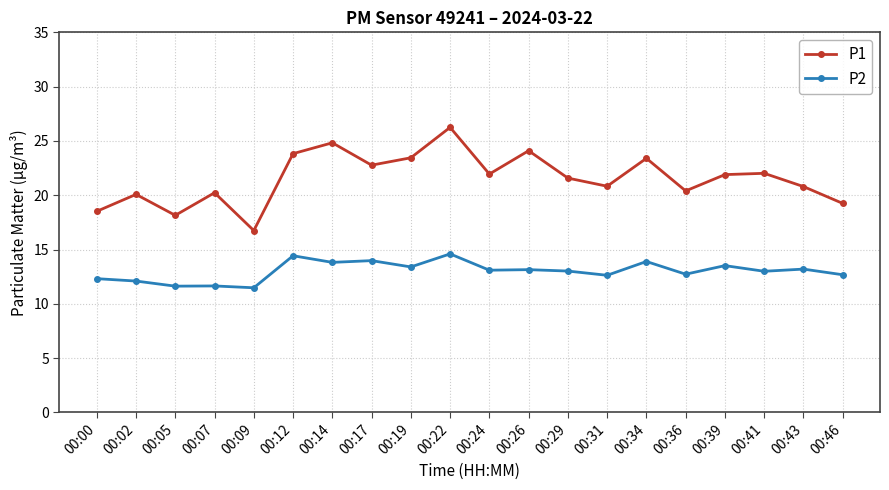

How many data points in P1 are less than 21?

9